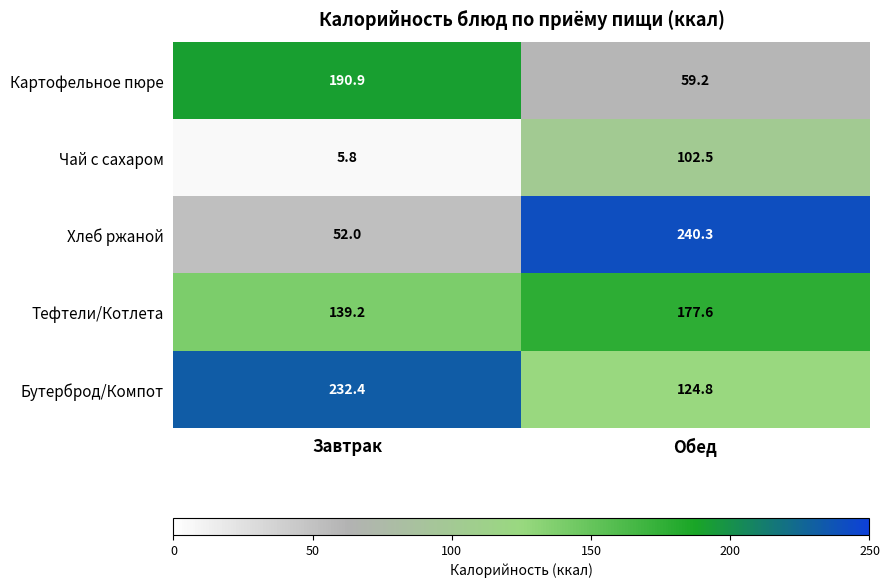

What is the greatest value displayed?

240.3